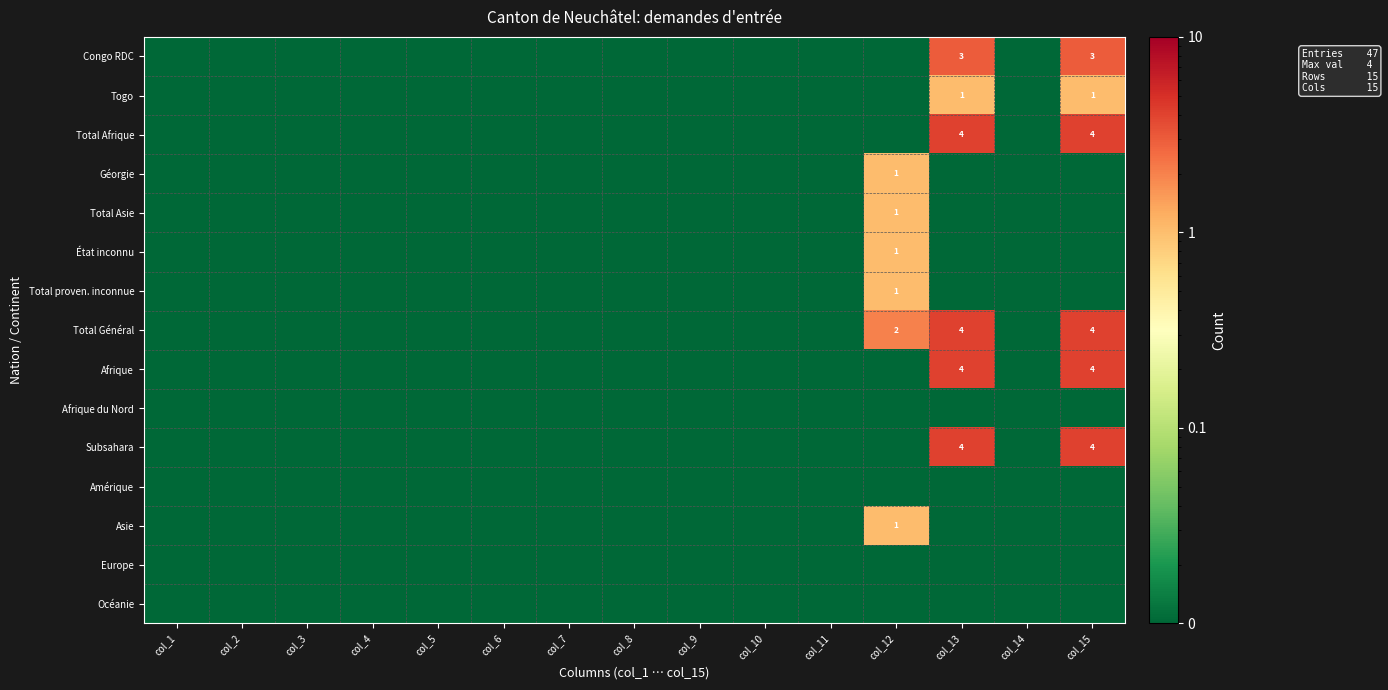

Which has a higher value, col_12 or col_1?

col_12